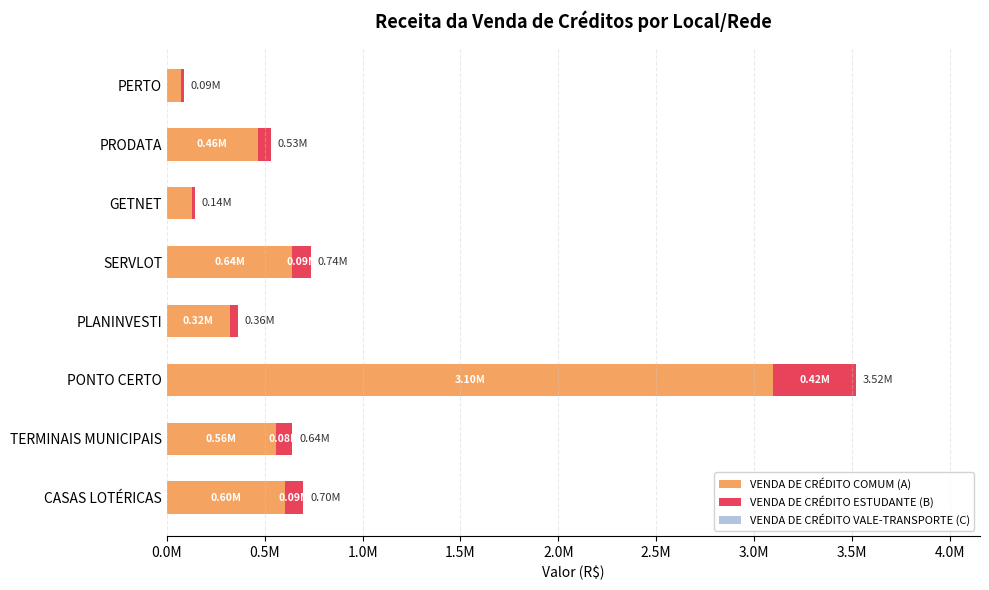

At which label does VENDA DE CRÉDITO COMUM (A) reach its minimum?

PERTO